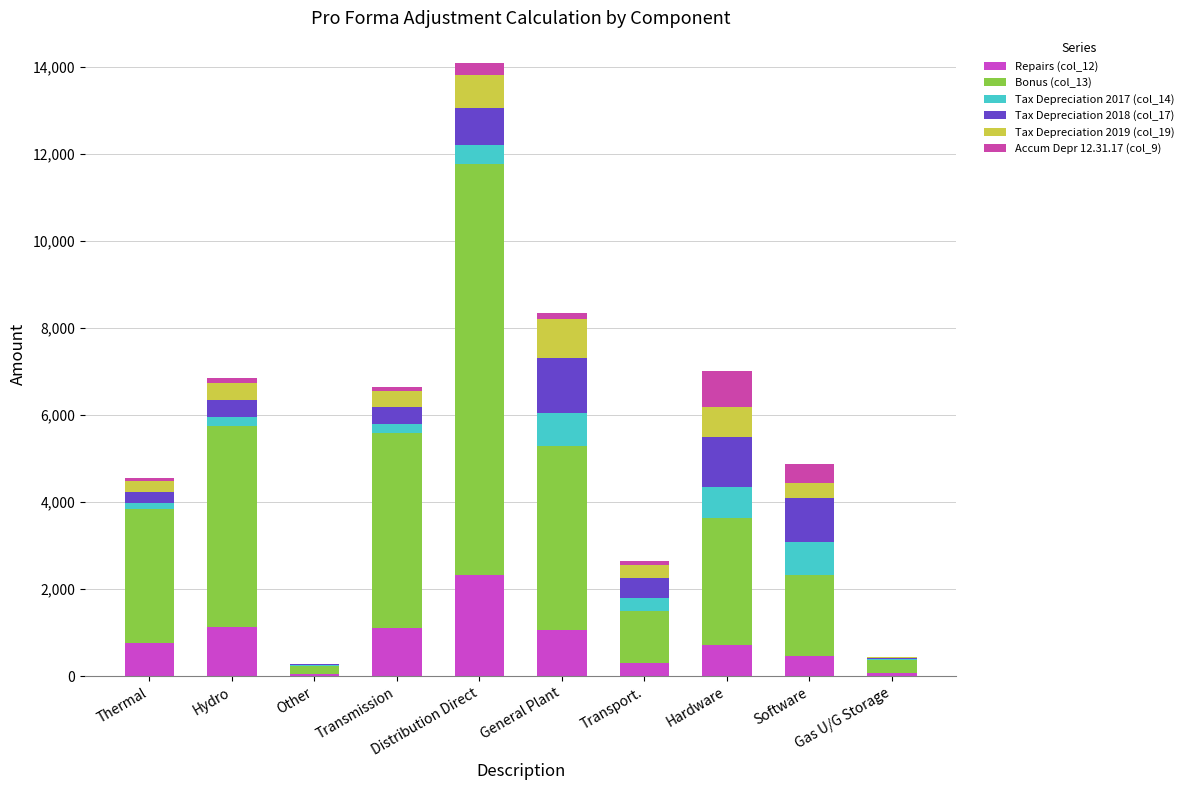

What is the difference between the second highest and minimum values in the Bonus (col_13) series?

4407.8